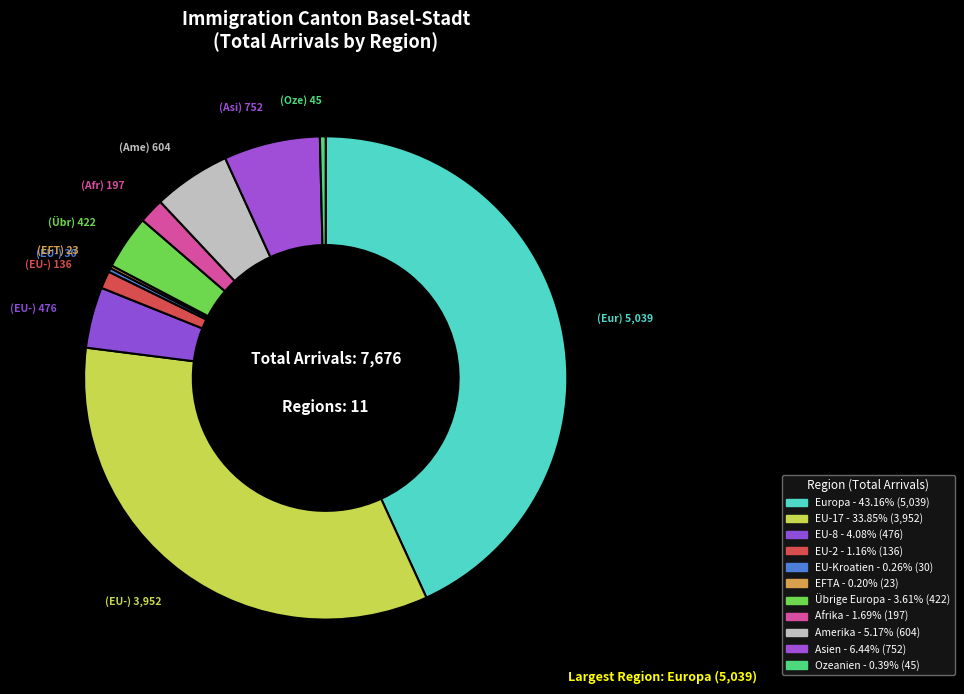

True or false: Amerika accounts for 5% of the total.

True